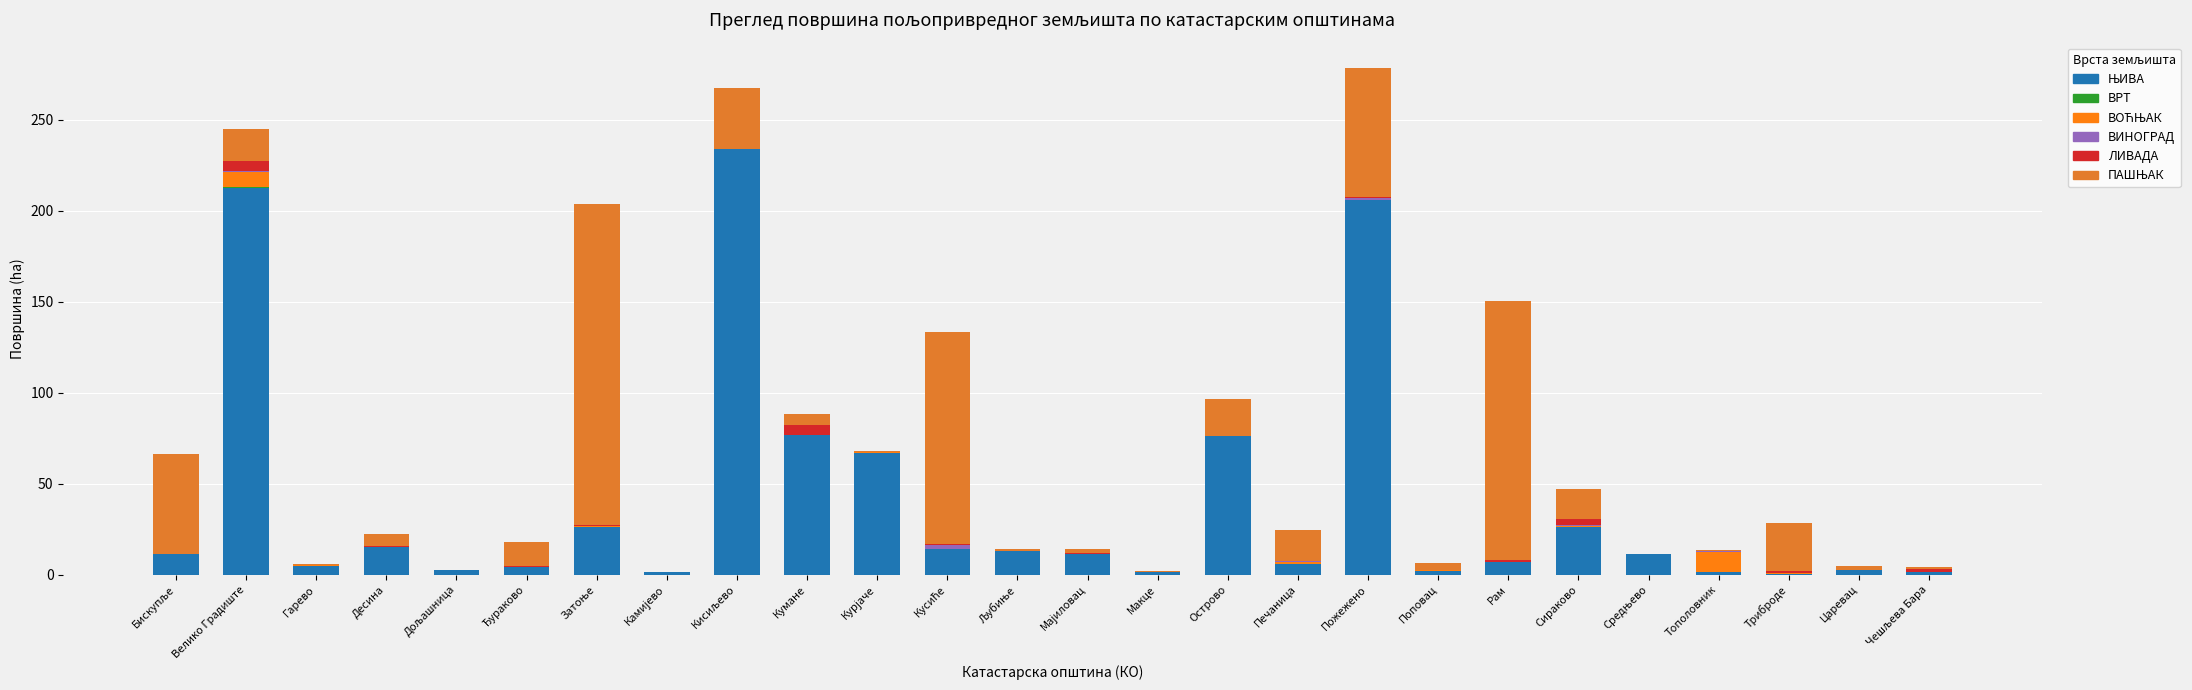

Rank the categories by ВИНОГРАД value from highest to lowest.

Кусиће, Пожежено, Велико Градиште, Сираково, Гарево, Рам, Бискупље, Печаница, Затоње, Тополовник, Царевац, Десина, Дољашница, Ђураково, Камијево, Кисиљево, Кумане, Курјаче, Љубиње, Мајиловац, Макце, Острово, Поповац, Средњево, Триброде, Чешљева Бара